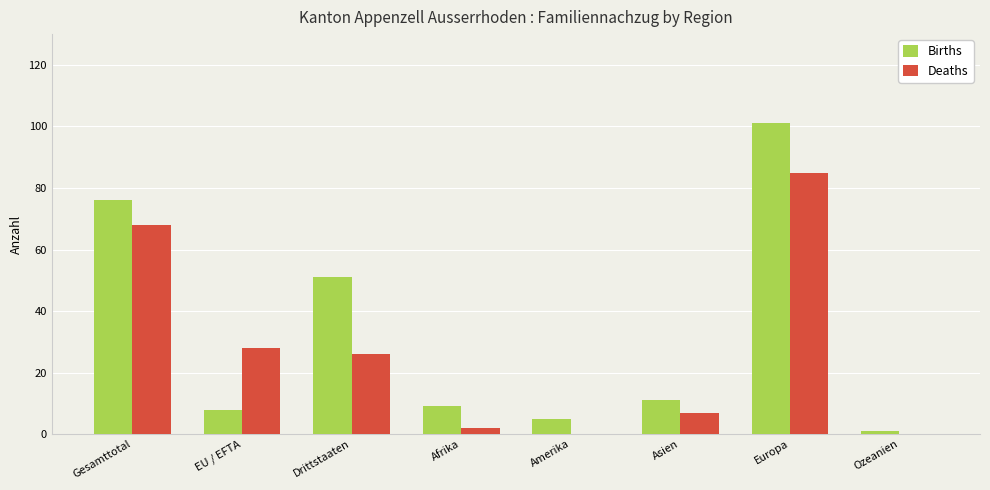

What is the greatest value displayed?

101